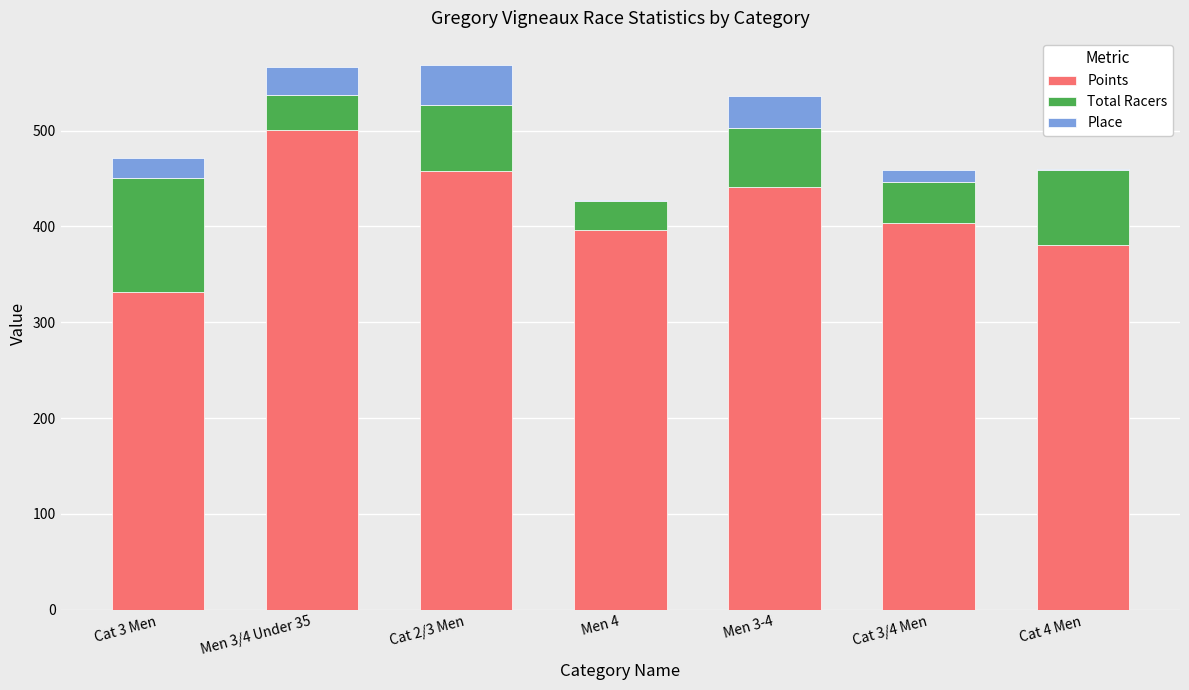

Are the bars horizontal?

No